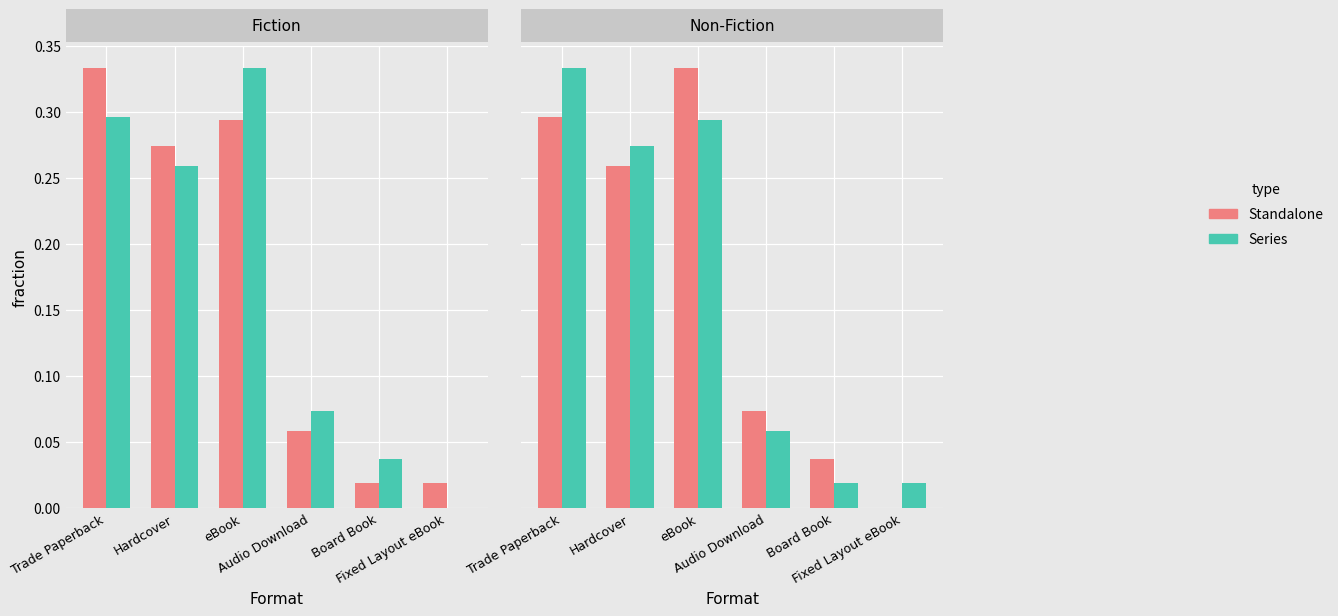

Between Trade Paperback and Audio Download, which series saw the biggest shift?

Series